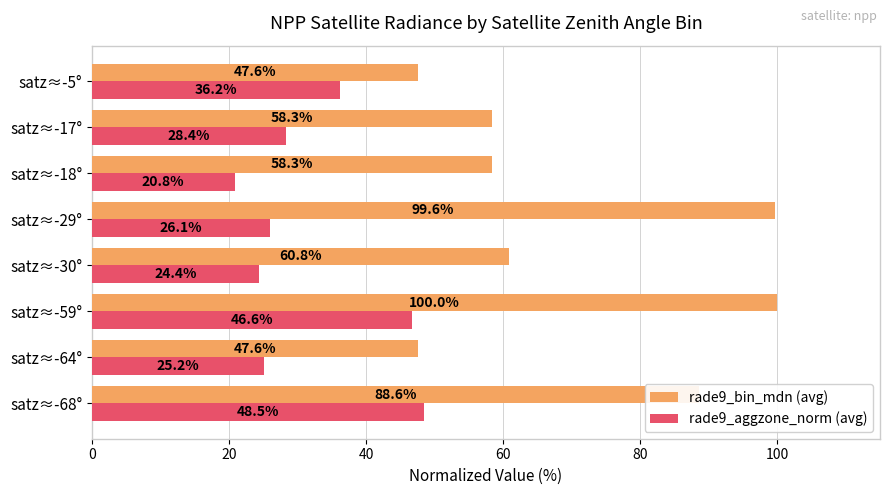

How many categories are shown in the chart?

8